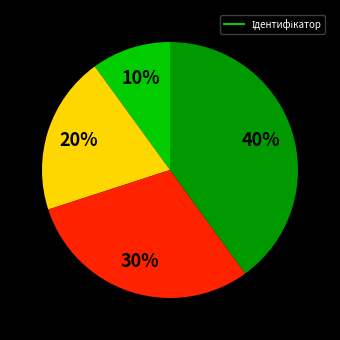

To the nearest percent, what is the average slice percentage?

25%